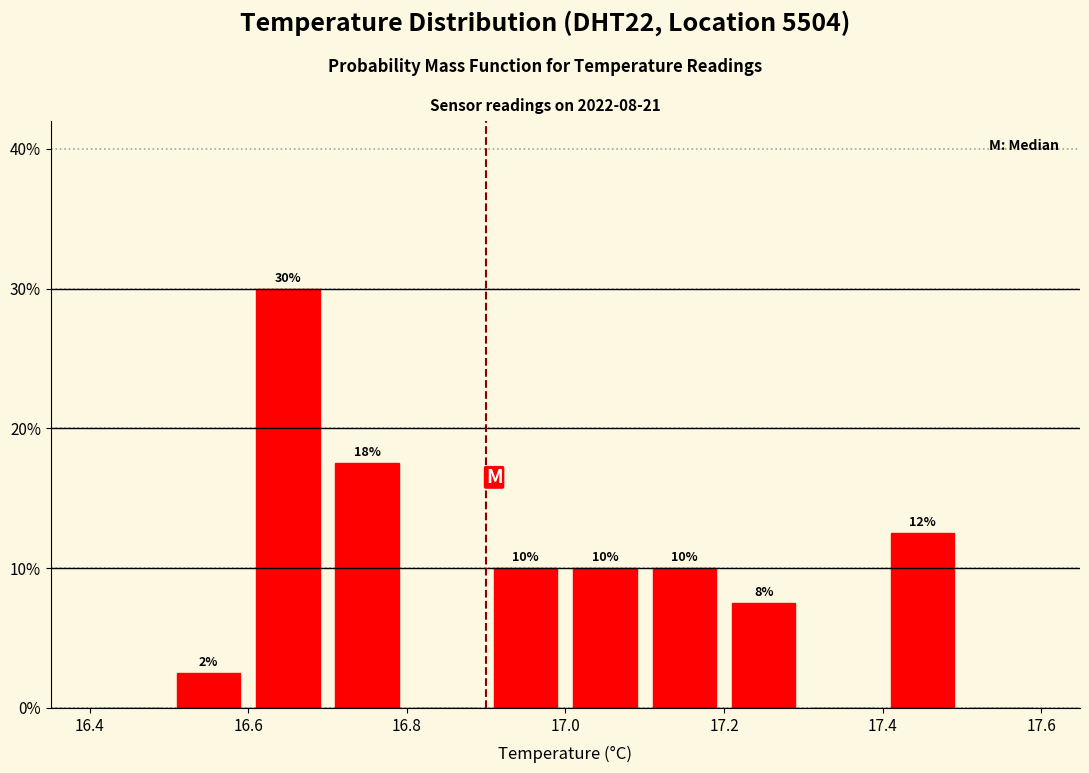

Over which range of the x-axis is the bar tallest?

16.6 to 16.7